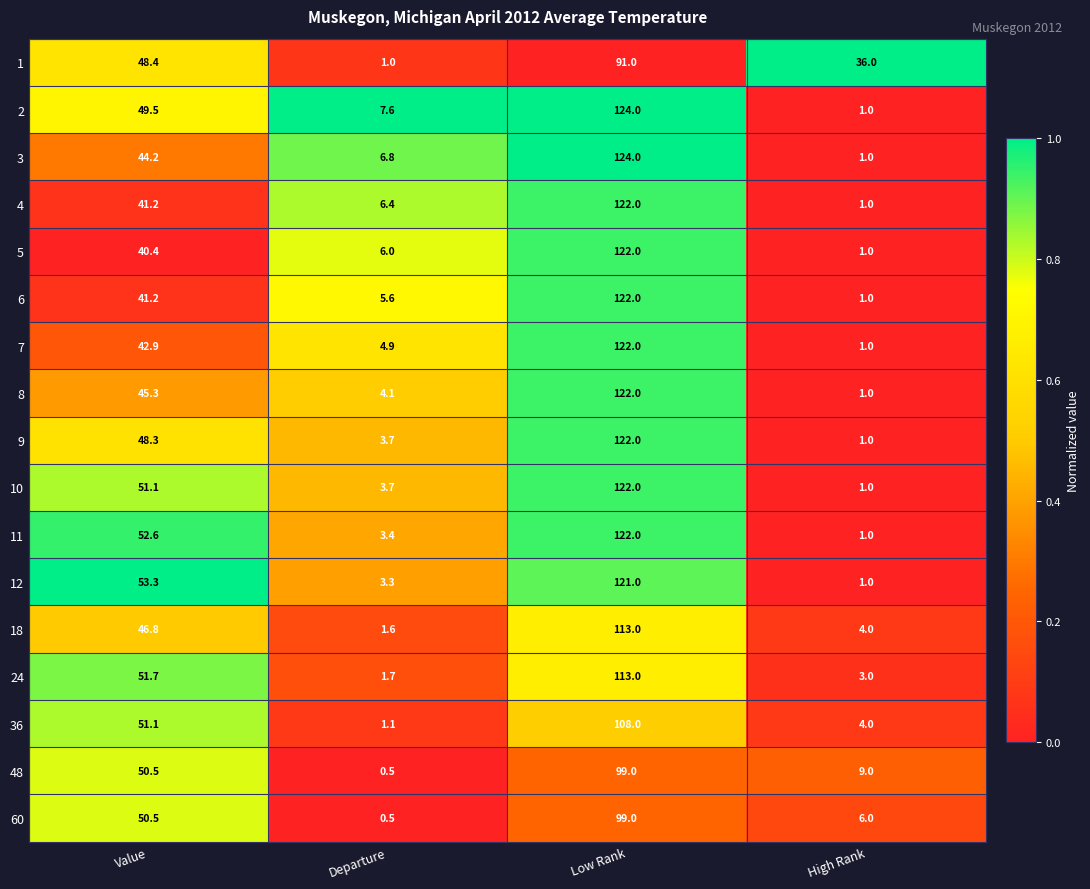

What is the highest value of the 36 series?

108.0